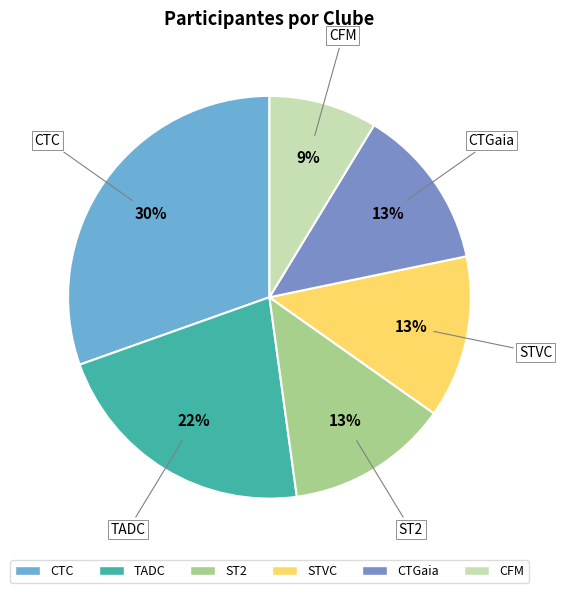

To the nearest percent, what is the average slice percentage?

17%